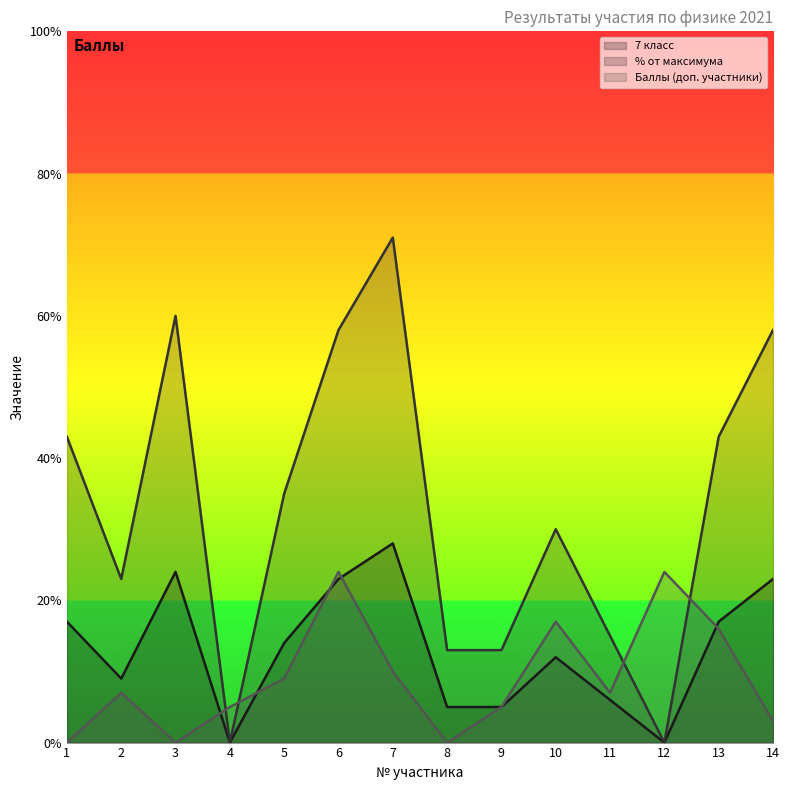

What is the sum of all % от максимума values?

462